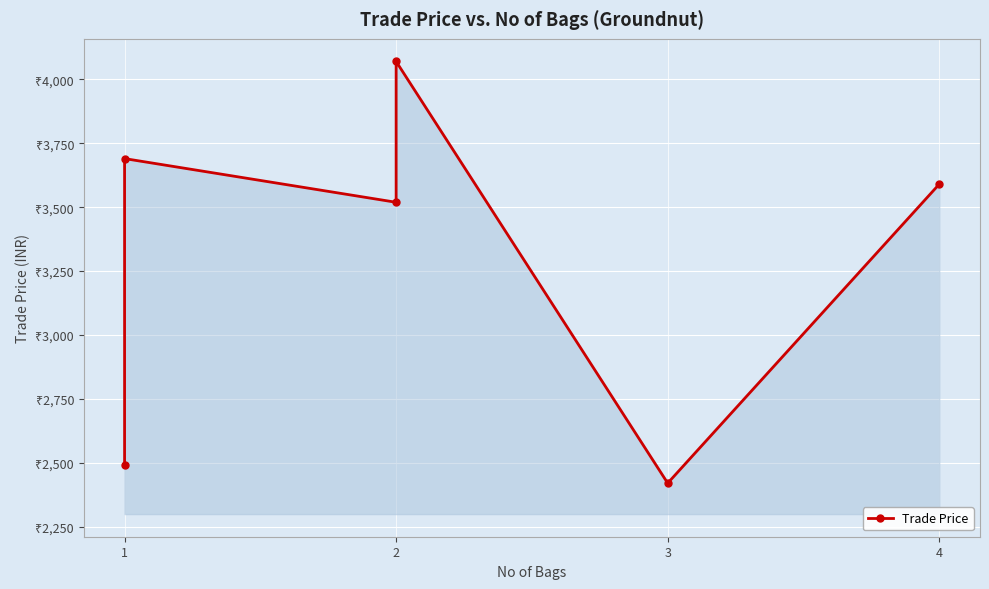

What is the value of the 6th point from the left?

3590.0